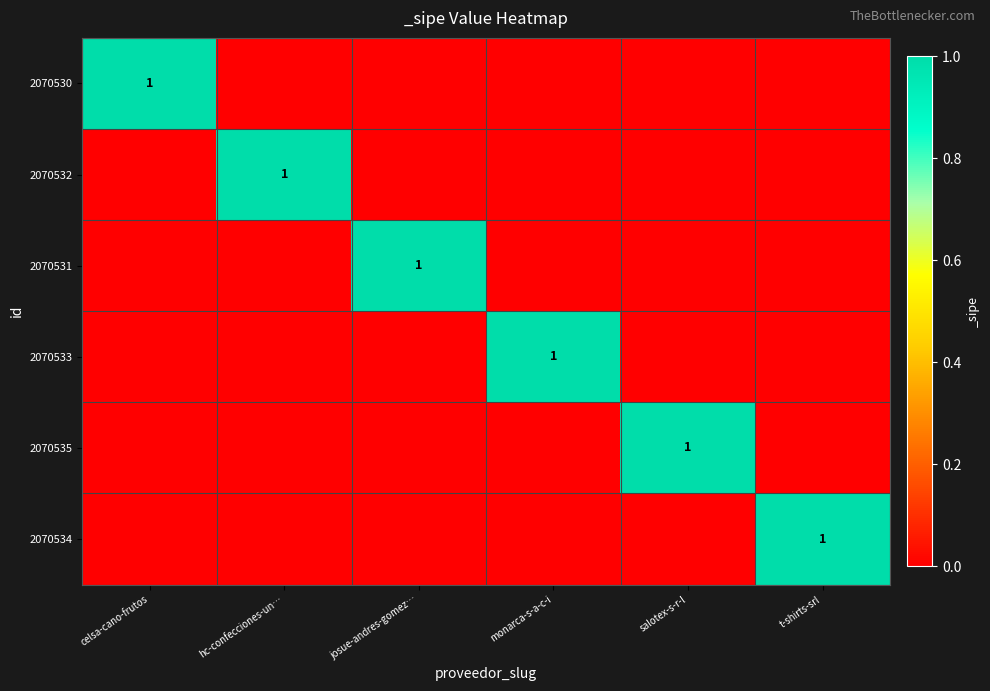

The 2070532 series shows 0 at hc-confecciones-un…. True or false?

False